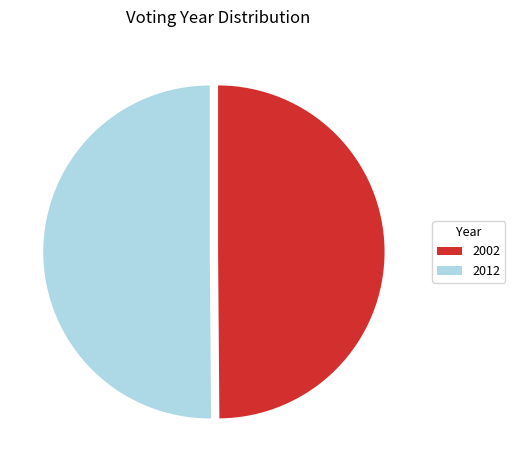

What is the ratio of the value at 2002 to the value at 2012?

1.0